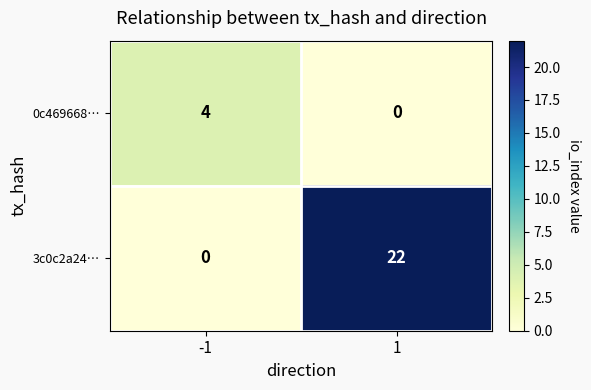

List the series in order of their peak value, highest first.

3c0c2a24…, 0c469668…